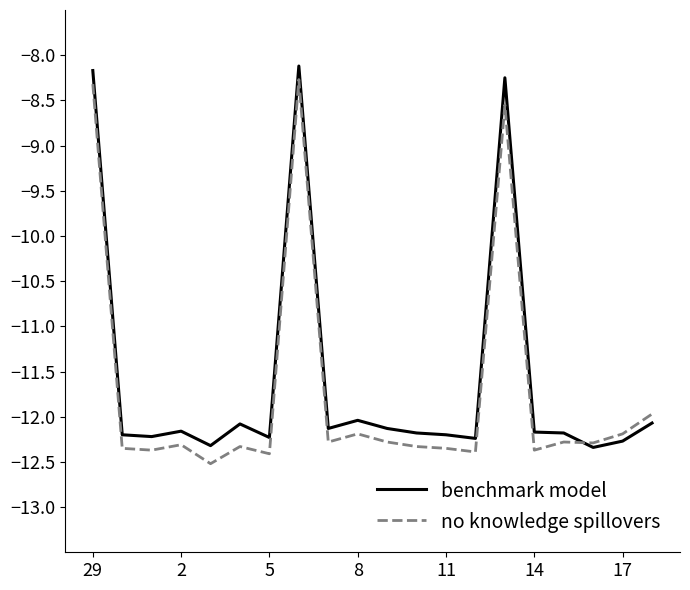

What is the minimum value for benchmark model?

-12.3